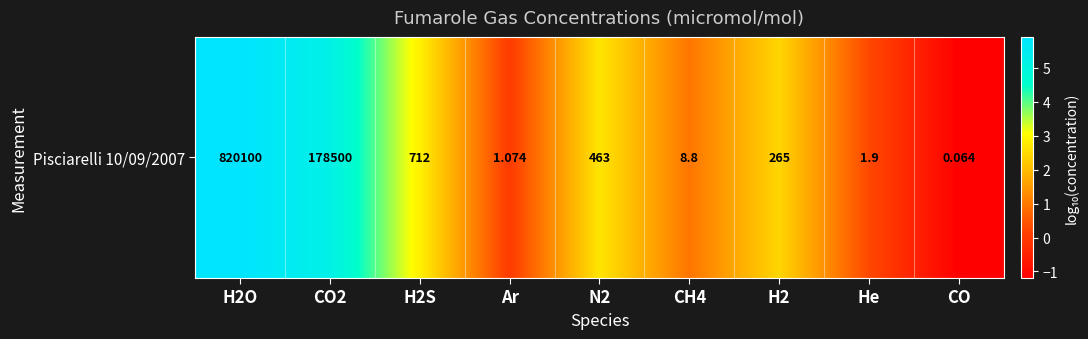

The value at CO2 is 6.9. True or false?

False